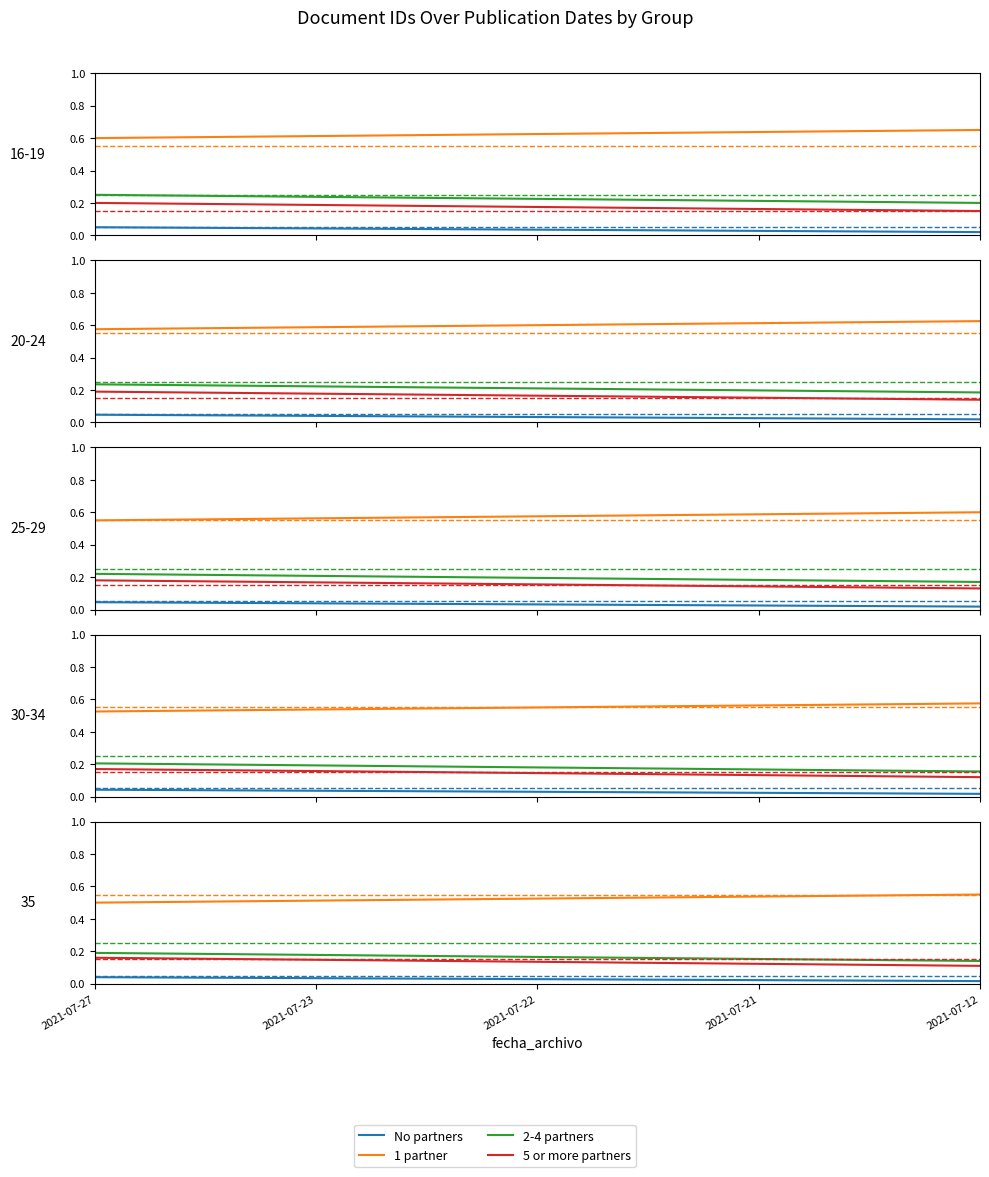

Count the 2-4 partners values in the range 0 to 1.

5